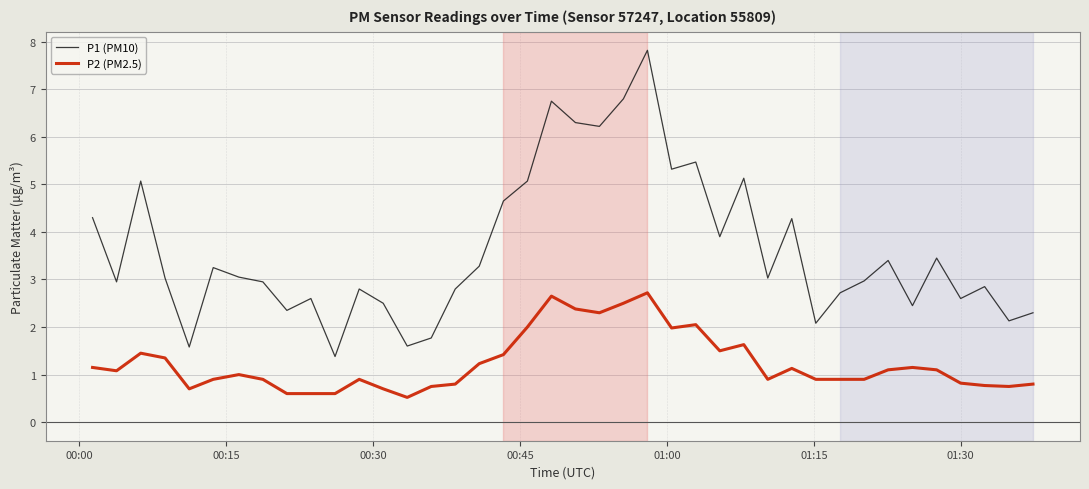

What is the maximum value for P2 (PM2.5)?

2.7